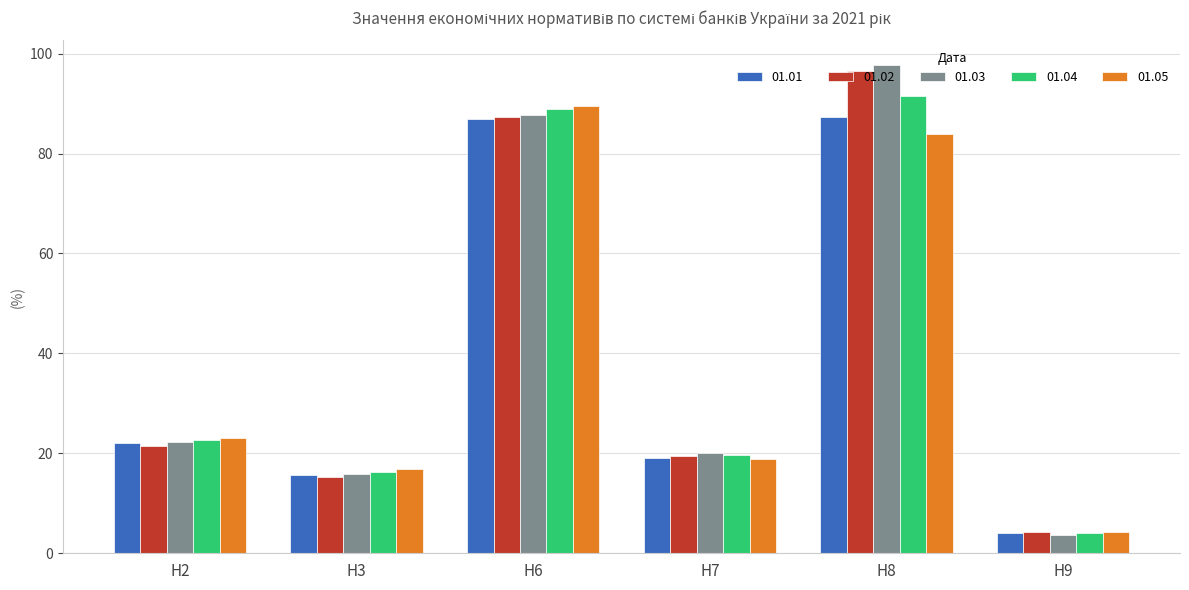

Which category has the highest value in the 01.05 series?

Н6